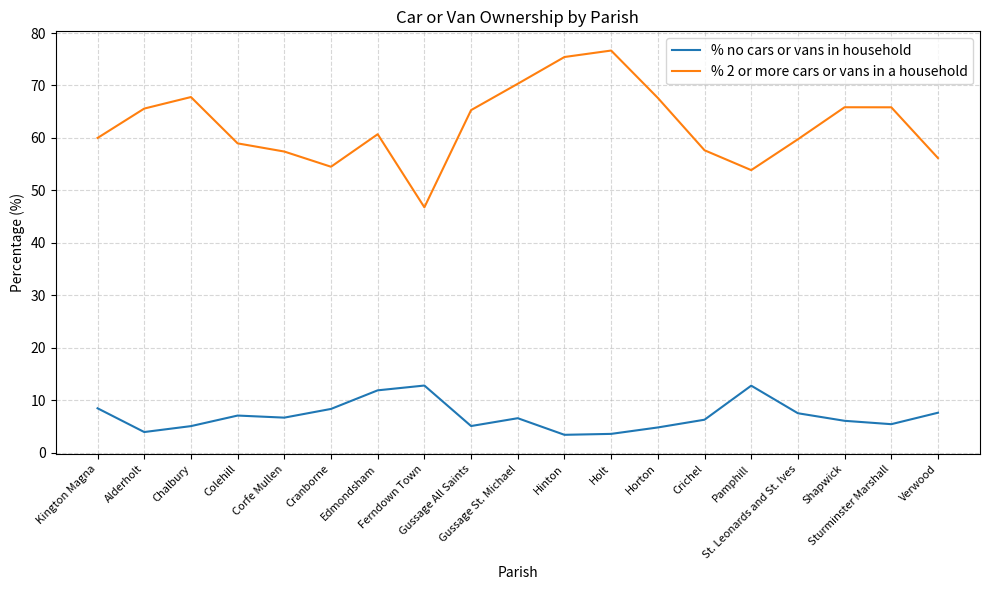

What is the approximate value of % no cars or vans in household at Shapwick?

6.1